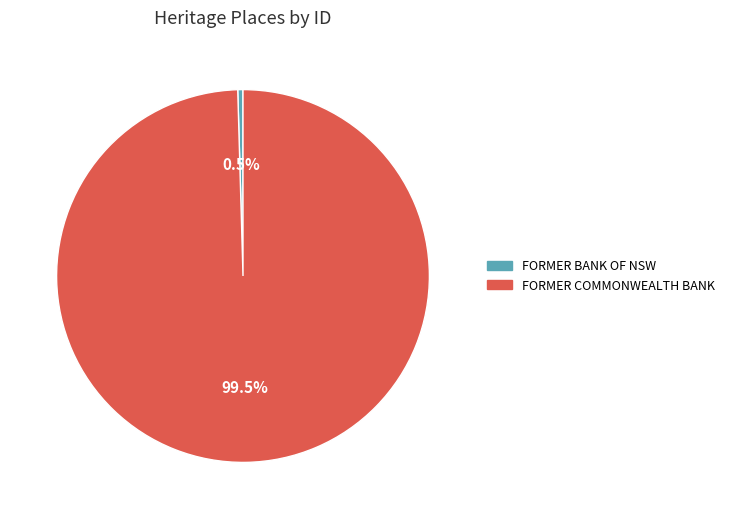

To the nearest percent, what is the difference between the largest and smallest slice percentages?

99%